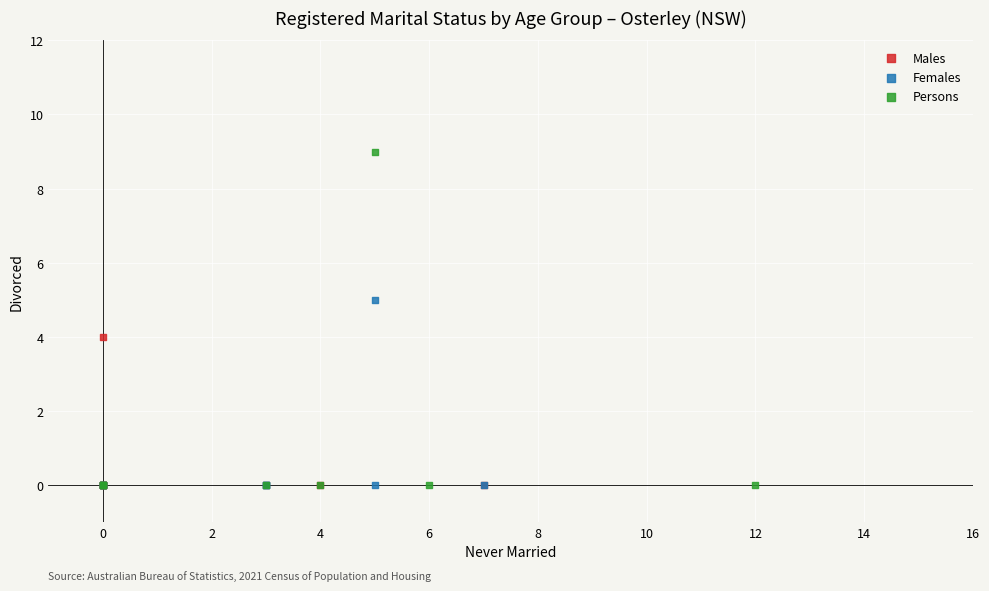

What are all the series names shown in the legend?

Males, Females, Persons